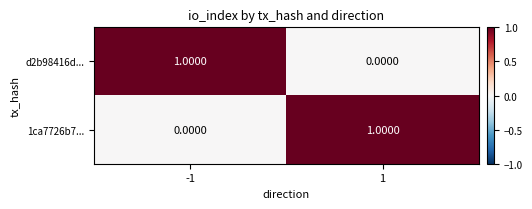

Is the value of d2b98416d... at -1 greater than the value of 1ca7726b7... at -1?

Yes